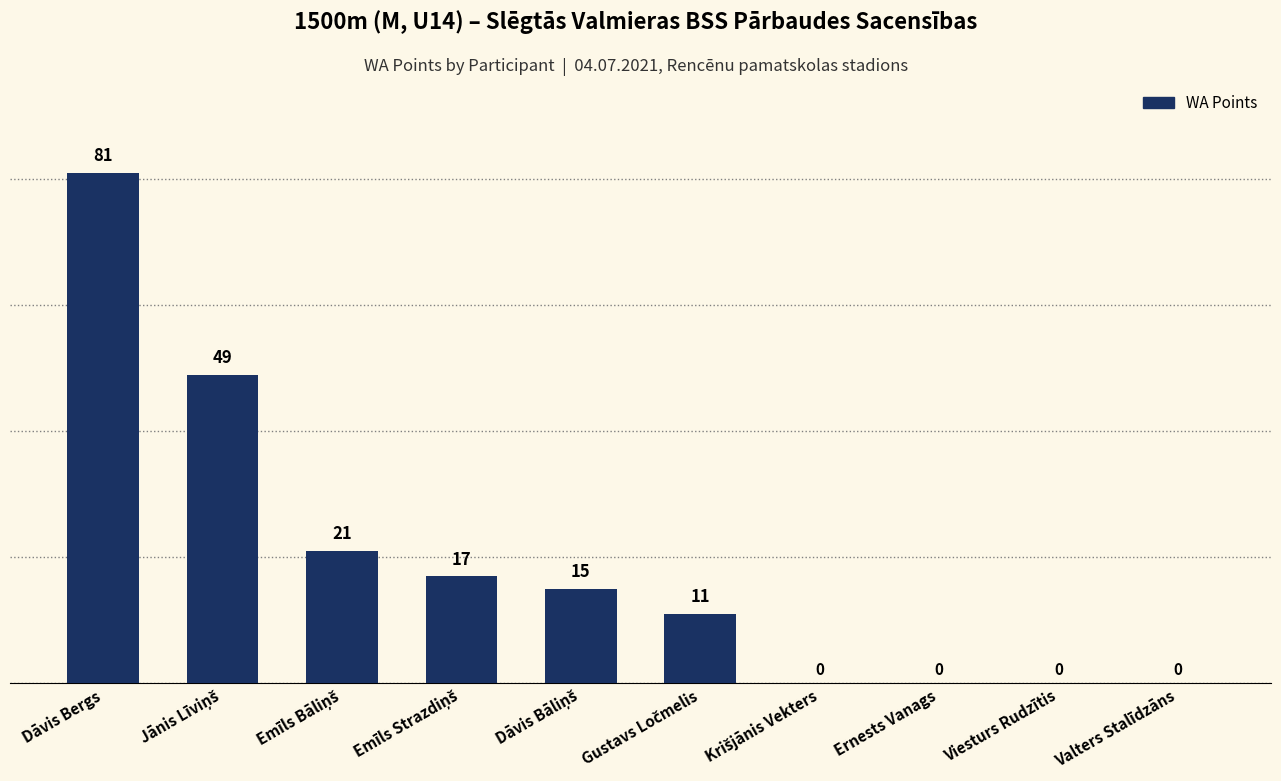

Where does the data first go above 15?

Dāvis Bergs